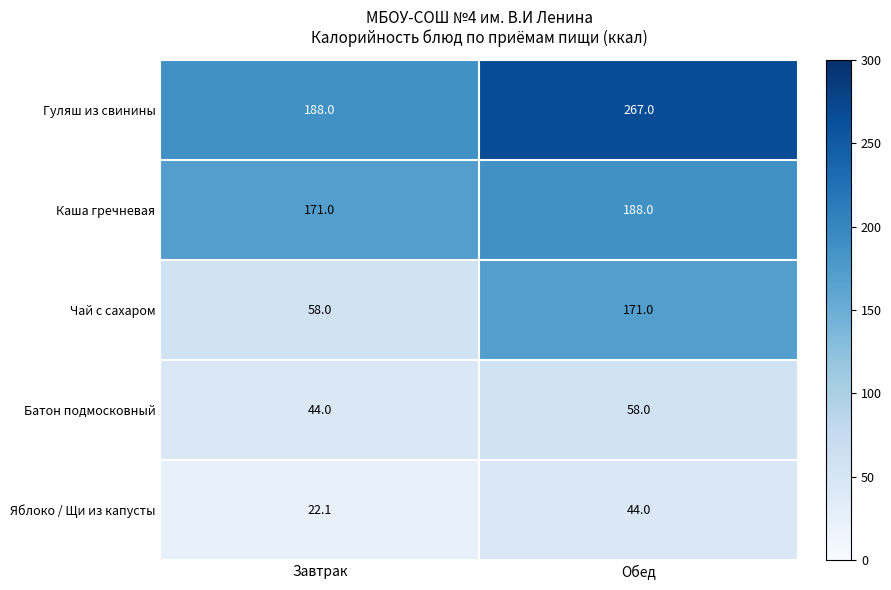

Is it true that Яблоко / Щи из капусты equals 44.0 at Обед?

True